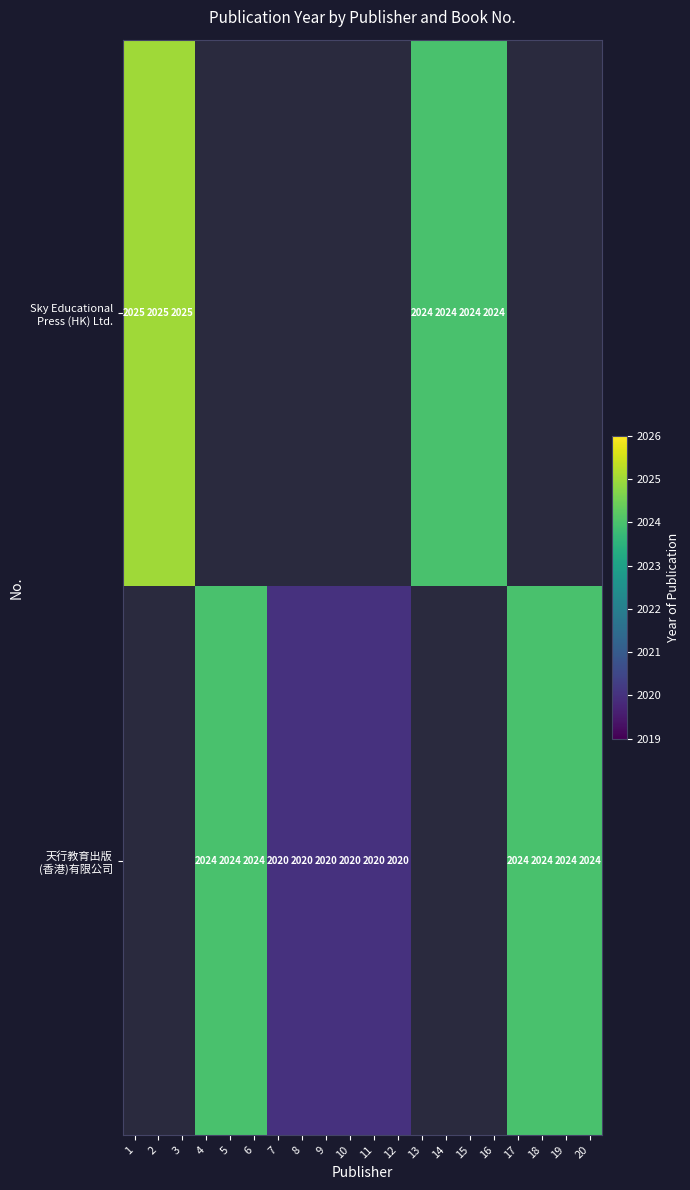

What value does the 天行教育出版 (香港)有限公司 series have at 6?

2024.0